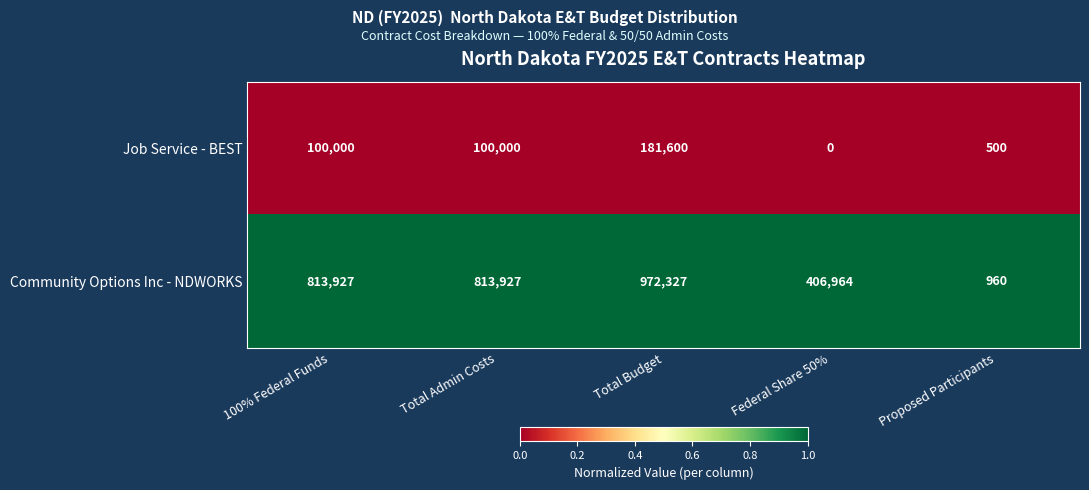

Which series changed the most between Total Admin Costs and Federal Share 50%?

Community Options Inc - NDWORKS